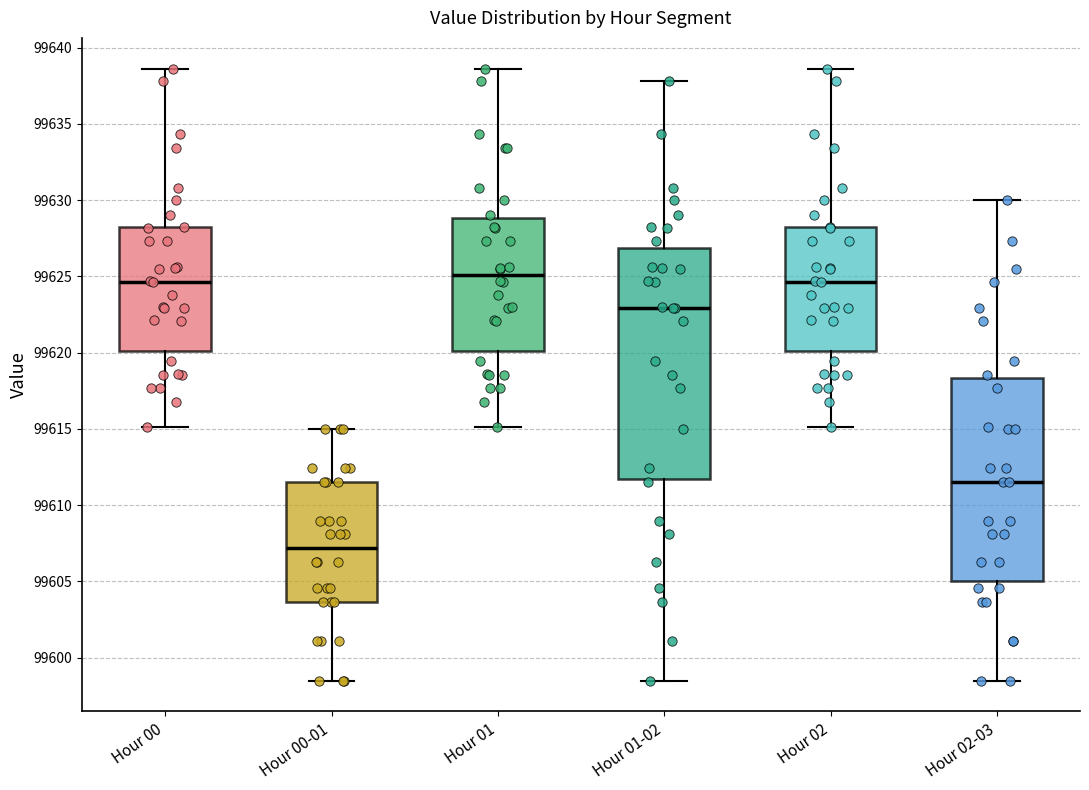

Comparing the boxes themselves (not the whiskers), which one is the tallest?

Hour 01-02